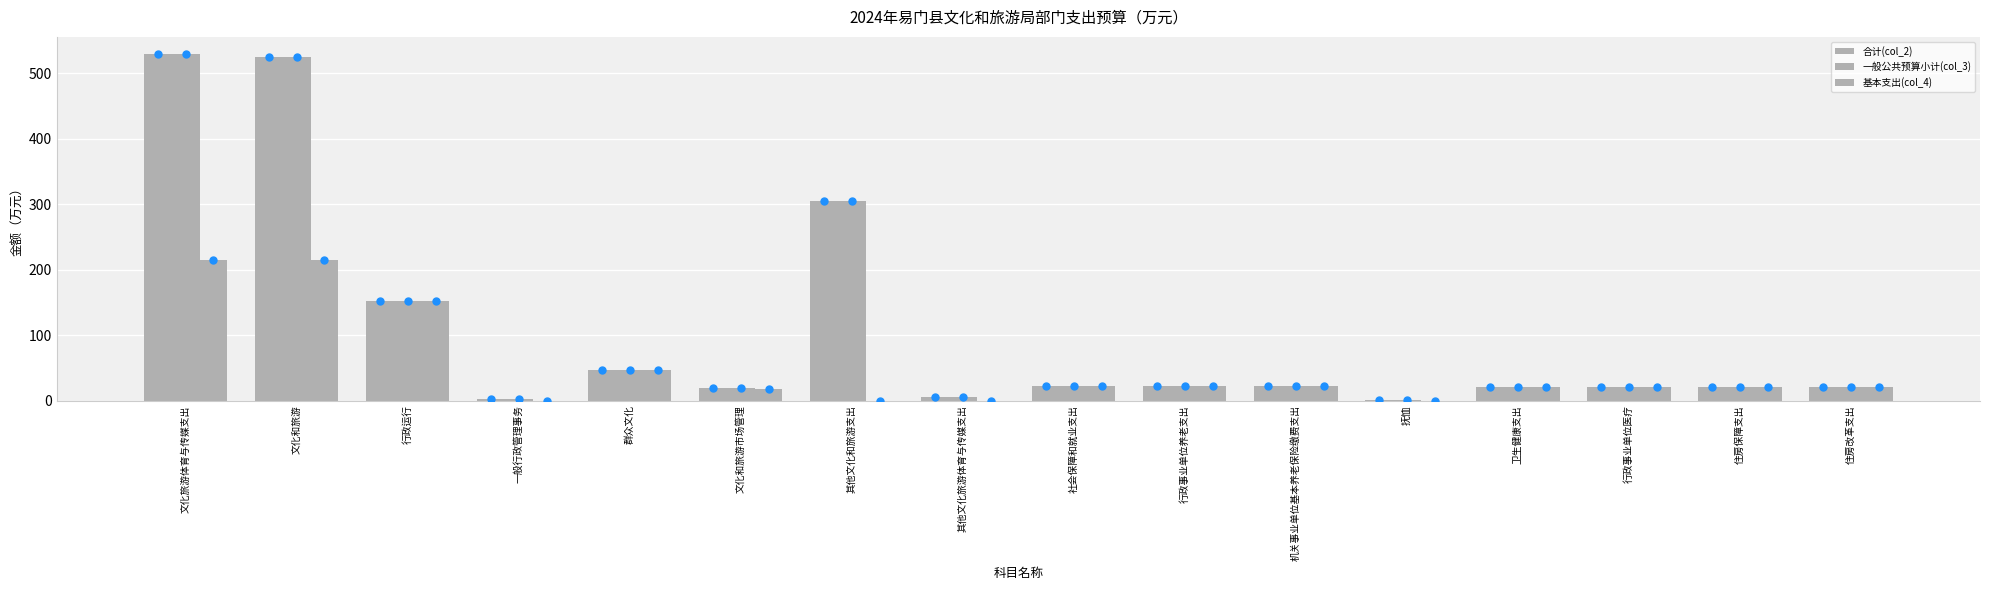

What is the average value of the 合计(col_2) series?

108.4